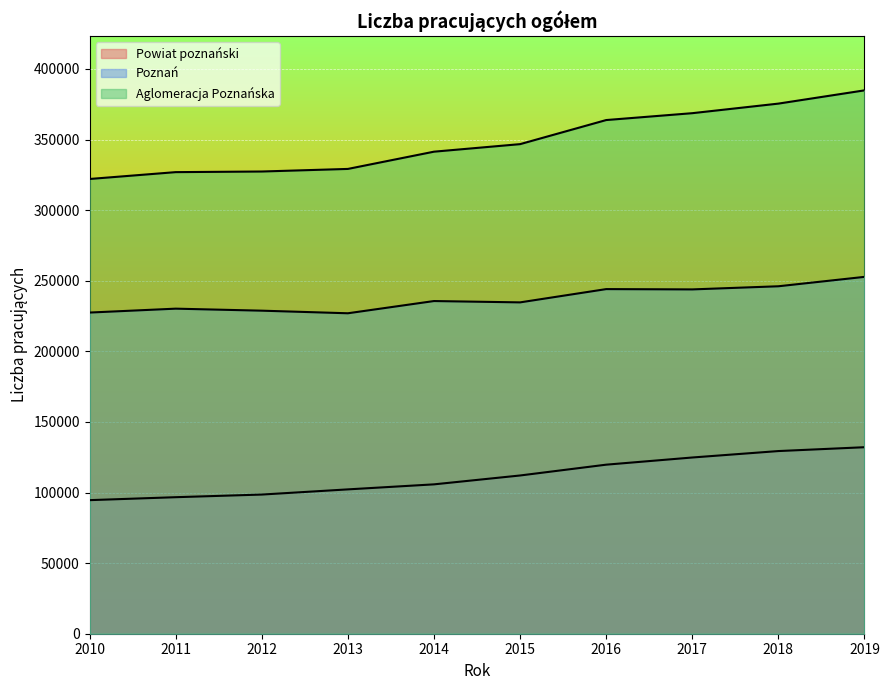

Reading left to right, extract all data points from this chart.

Powiat poznański: 2010=94600	2011=96690	2012=98559	2013=102227	2014=105785	2015=112068	2016=119726	2017=124806	2018=129365	2019=132088
Poznań: 2010=227457	2011=230218	2012=228790	2013=226951	2014=235611	2015=234666	2016=244068	2017=243854	2018=246076	2019=252736
Aglomeracja Poznańska: 2010=322057	2011=326908	2012=327349	2013=329178	2014=341396	2015=346734	2016=363794	2017=368660	2018=375441	2019=384824